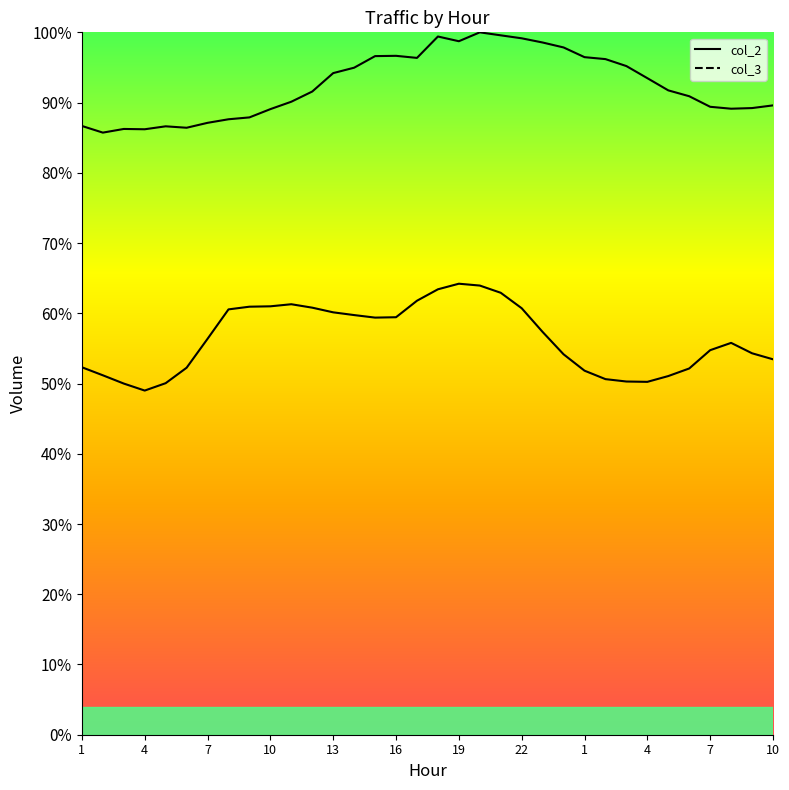

At which category does the chart reach its peak across all series?

20